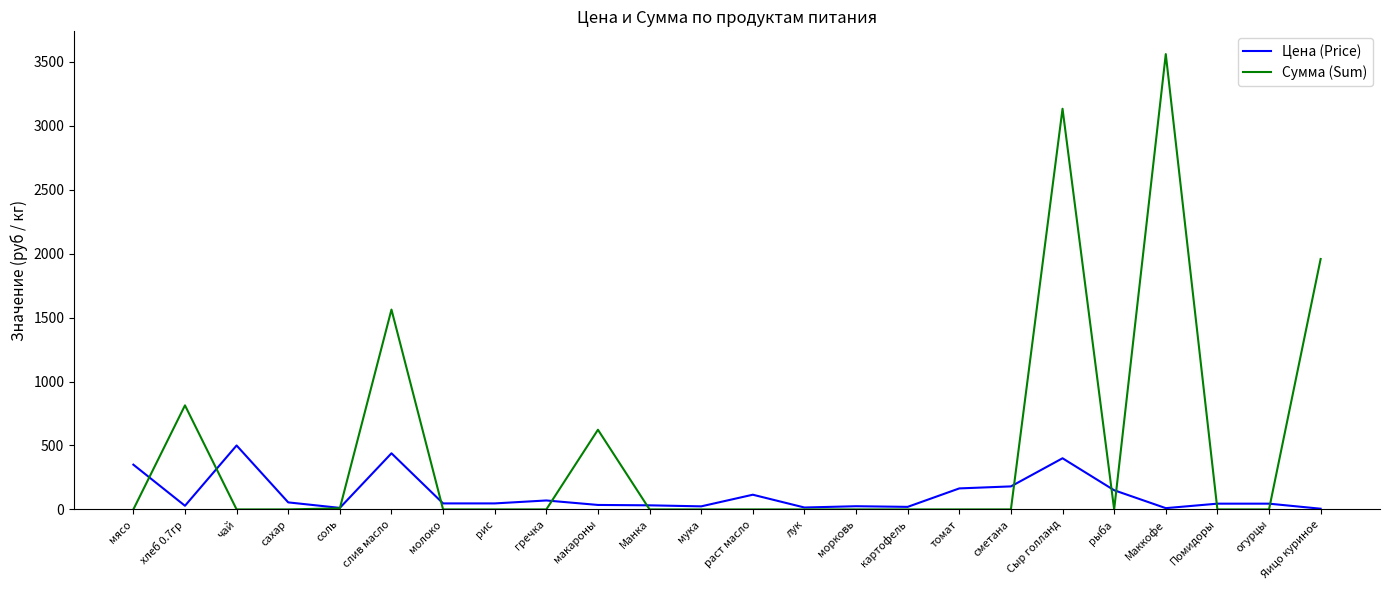

Where is the first local maximum for Сумма (Sum)?

хлеб 0.7гр